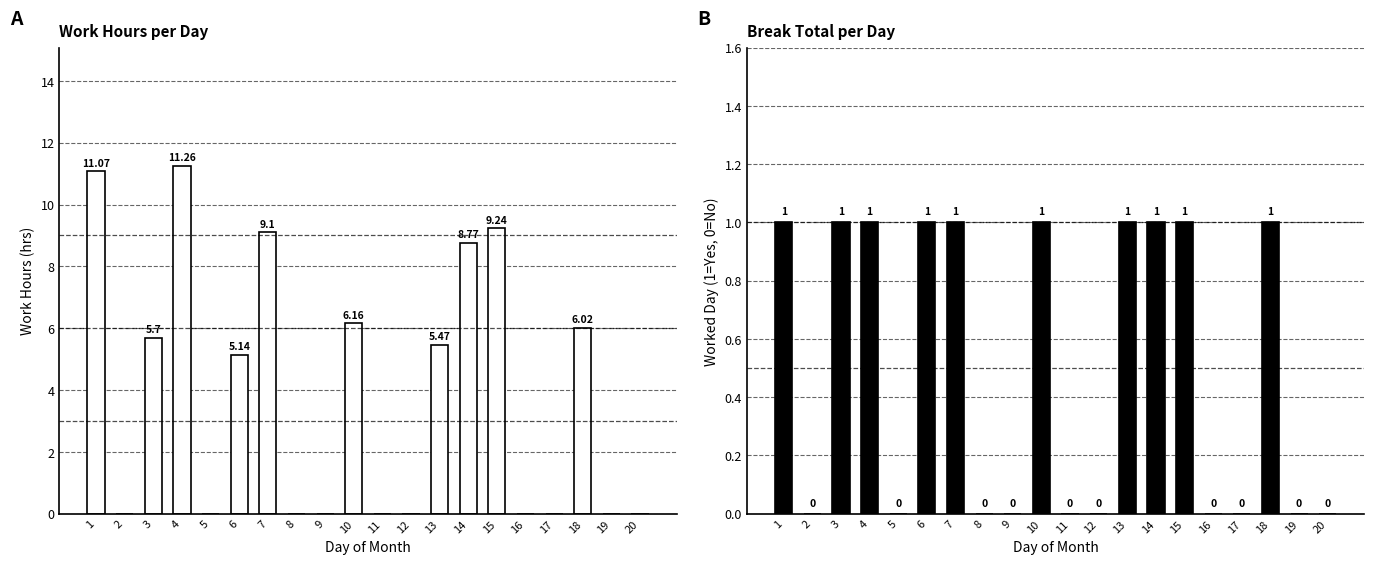

Reading right to left, list all the values displayed in this chart.

Work Hours: 0.0	0.0	6.0	0.0	0.0	9.2	8.8	5.5	0.0	0.0	6.2	0.0	0.0	9.1	5.1	0.0	11.3	5.7	0.0	11.1
Worked (1=Yes): 0.0	0.0	1.0	0.0	0.0	1.0	1.0	1.0	0.0	0.0	1.0	0.0	0.0	1.0	1.0	0.0	1.0	1.0	0.0	1.0